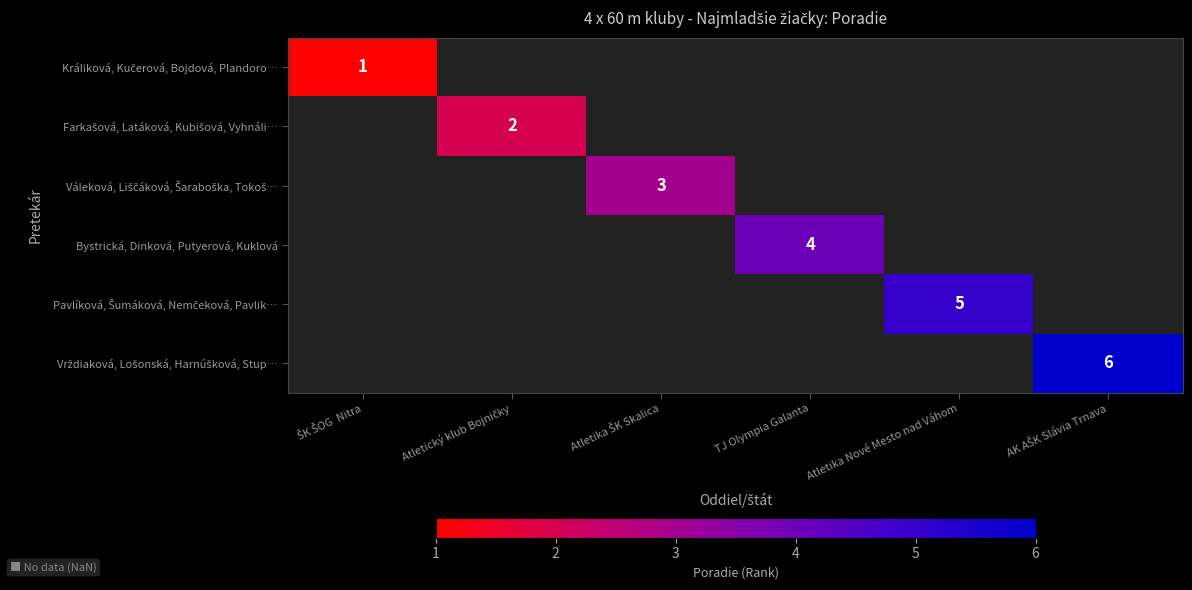

At which category does the chart reach its minimum across all series?

ŠK ŠOG  Nitra